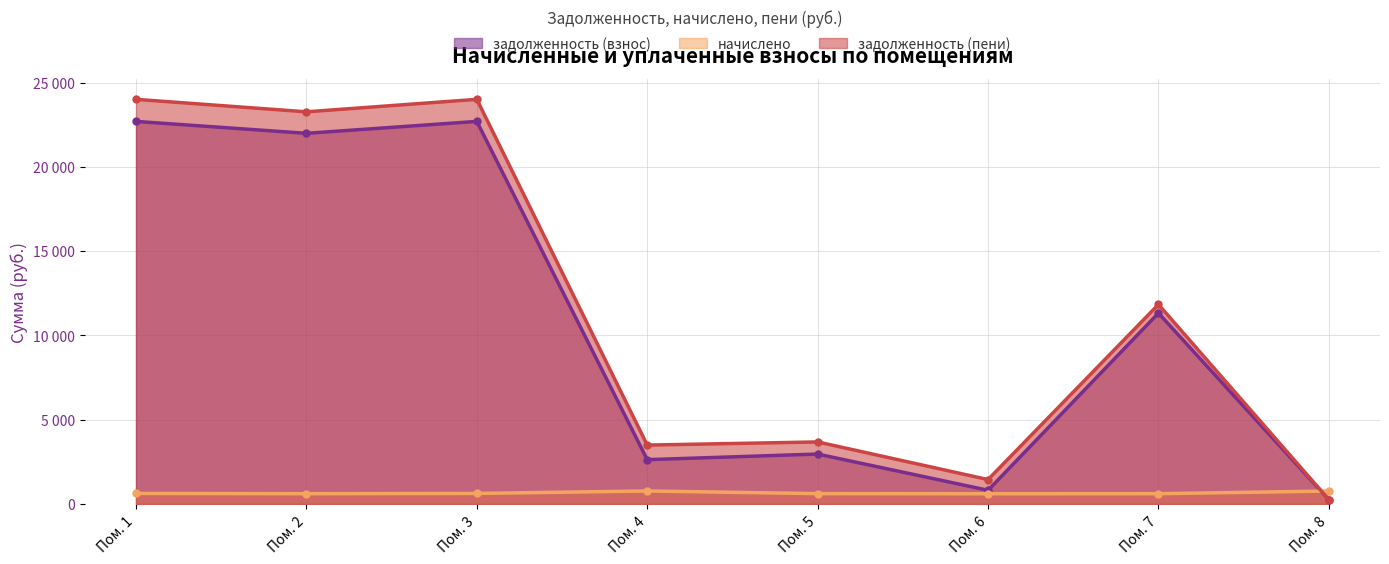

Does the chart have visible grid lines?

Yes